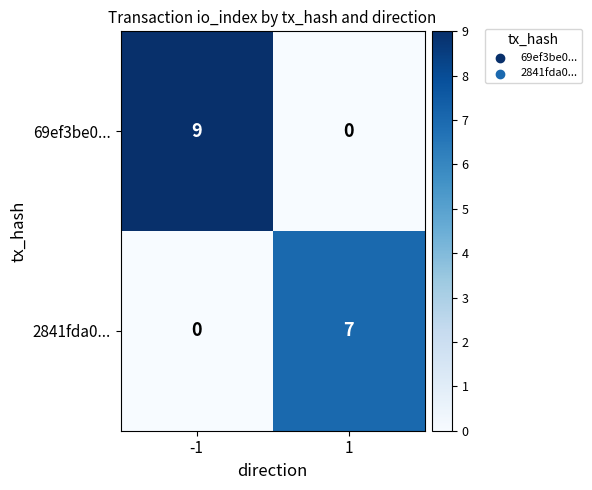

What value does the 69ef3be0... series have at -1?

9